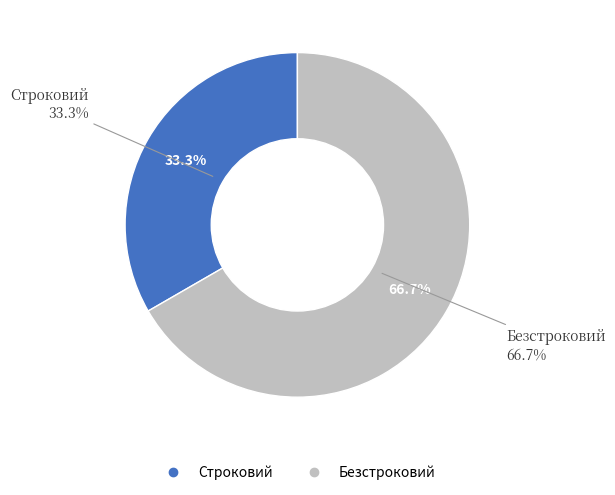

What is the total percentage of Безстроковий and Строковий?

100.0%